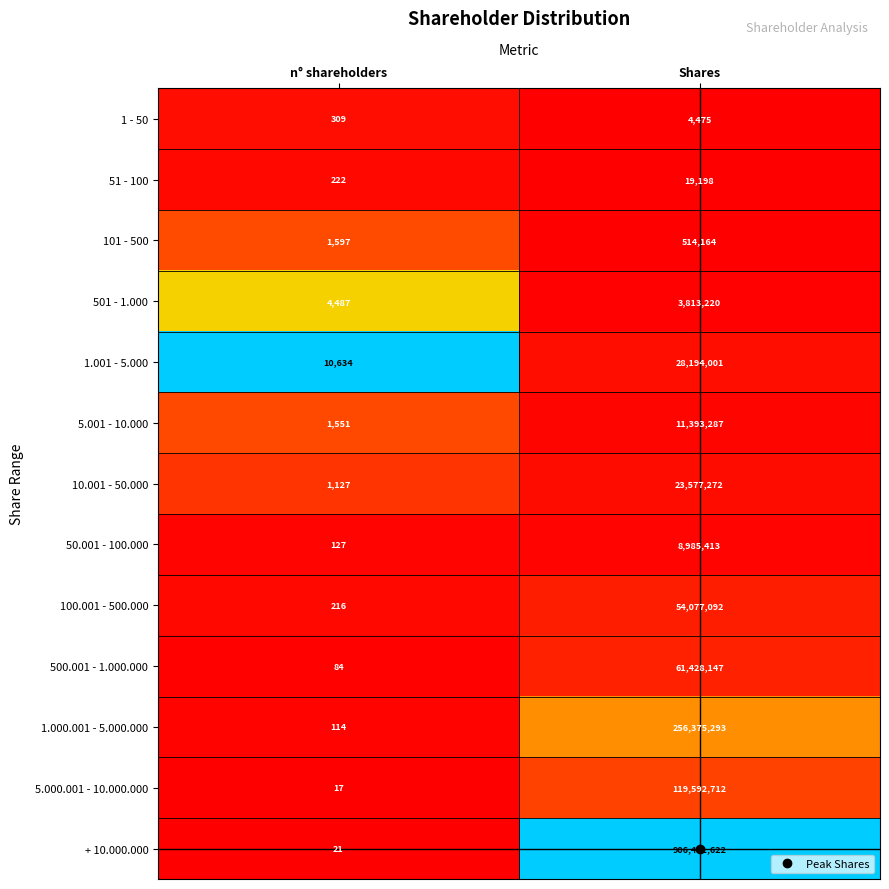

What is the spread (max minus min) of values at Shares?

906427147